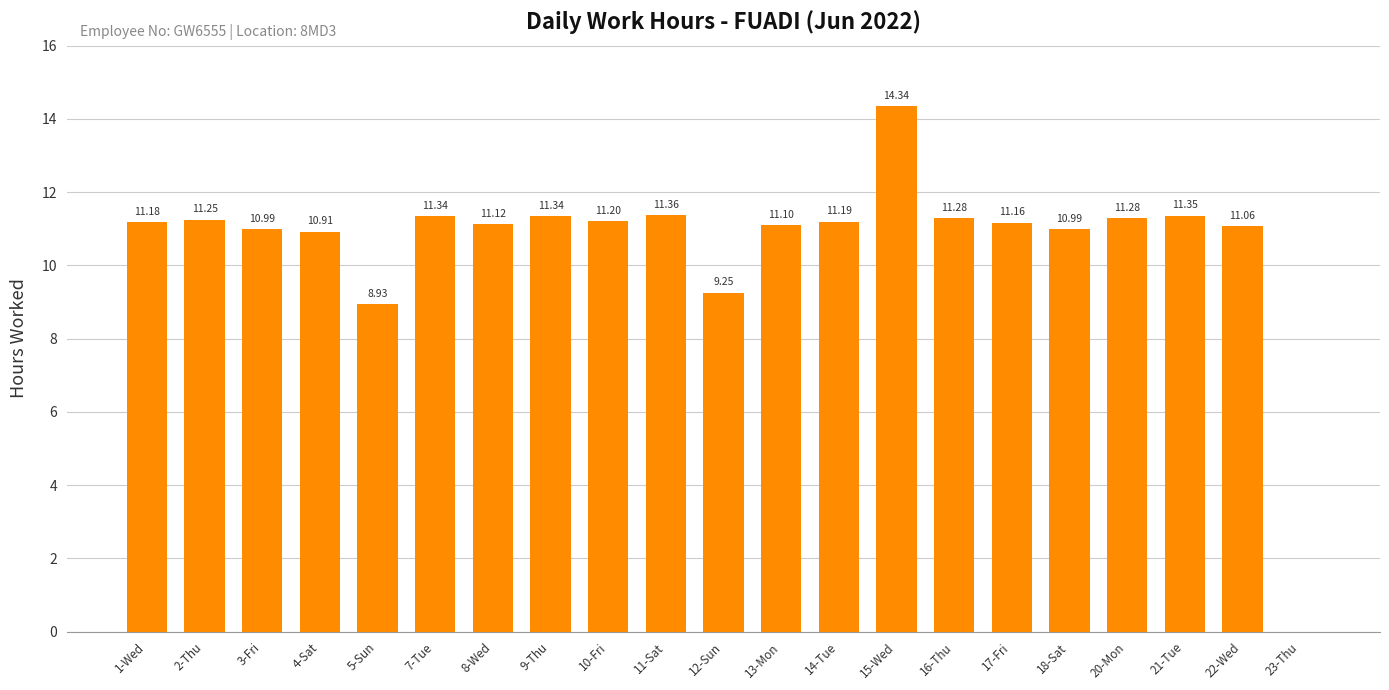

What is the sum of all values?

222.6